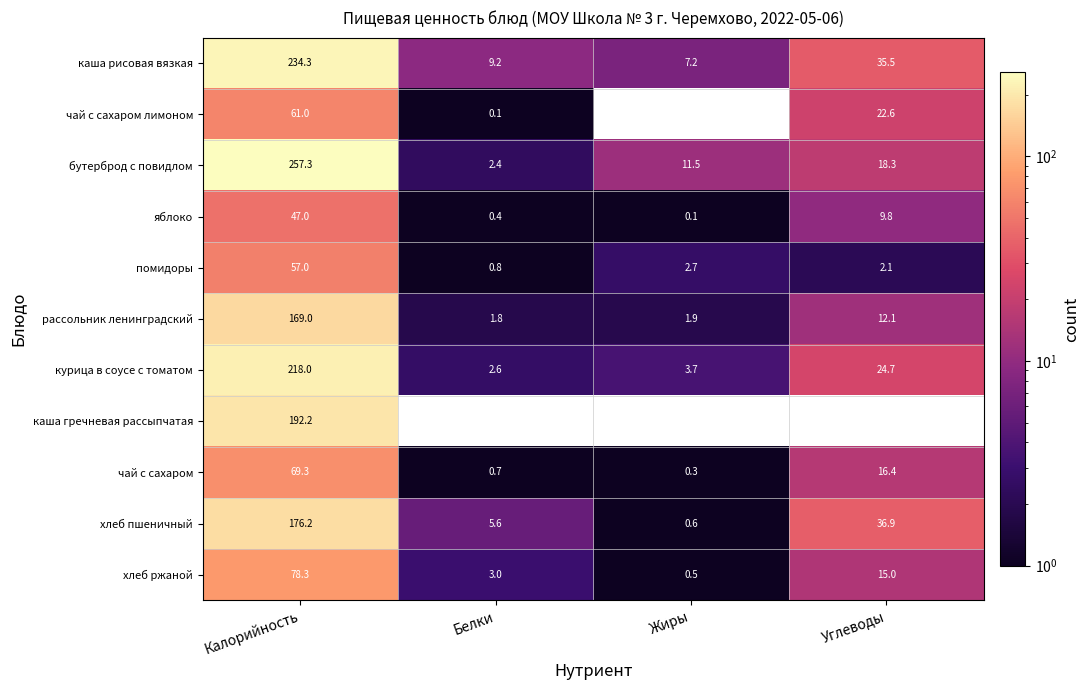

What is the greatest value displayed?

257.3